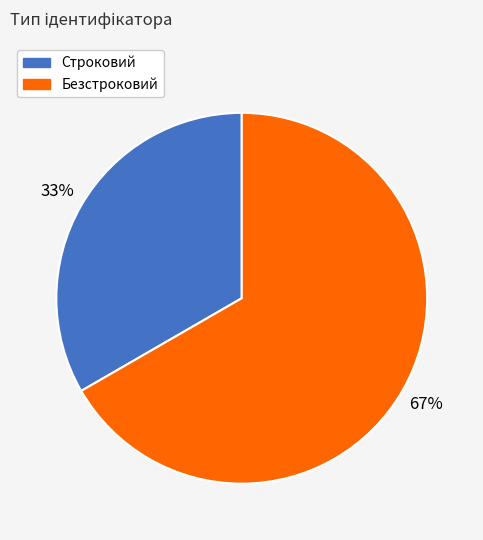

What percentage is the Строковий slice, to the nearest percent?

33%